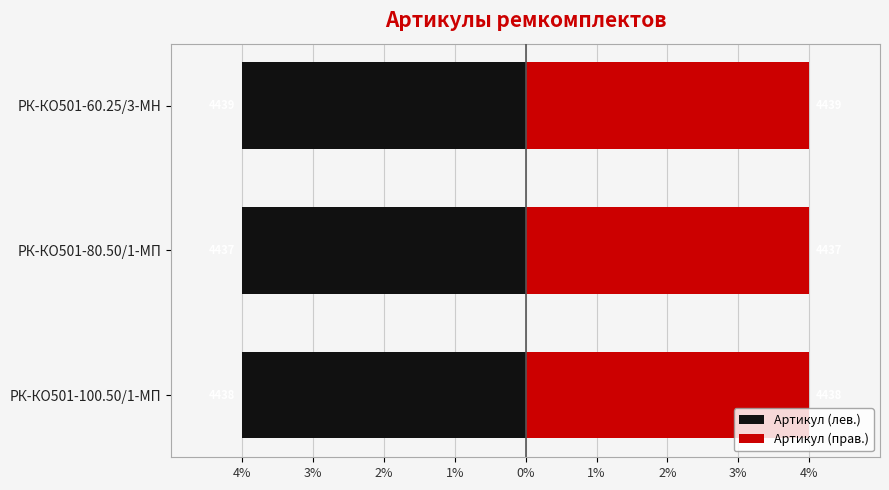

Which series has the largest total across all categories?

Артикул (прав.)